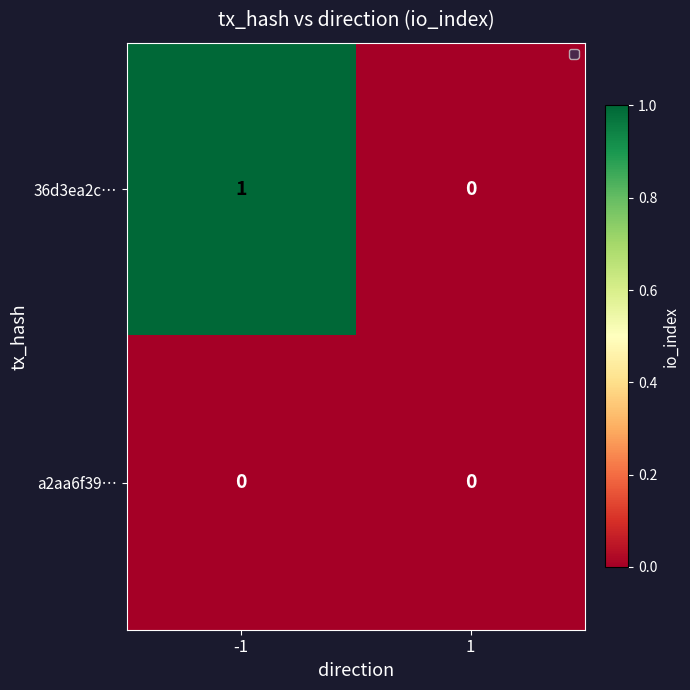

Reading left to right, what are all the values shown in this chart?

36d3ea2c…: -1=1	1=0
a2aa6f39…: -1=0	1=0